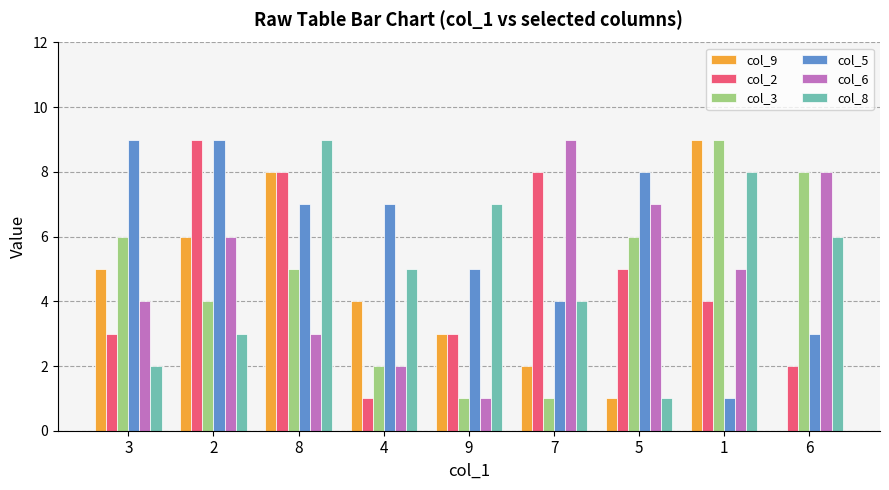

What is the maximum value shown in the chart?

9